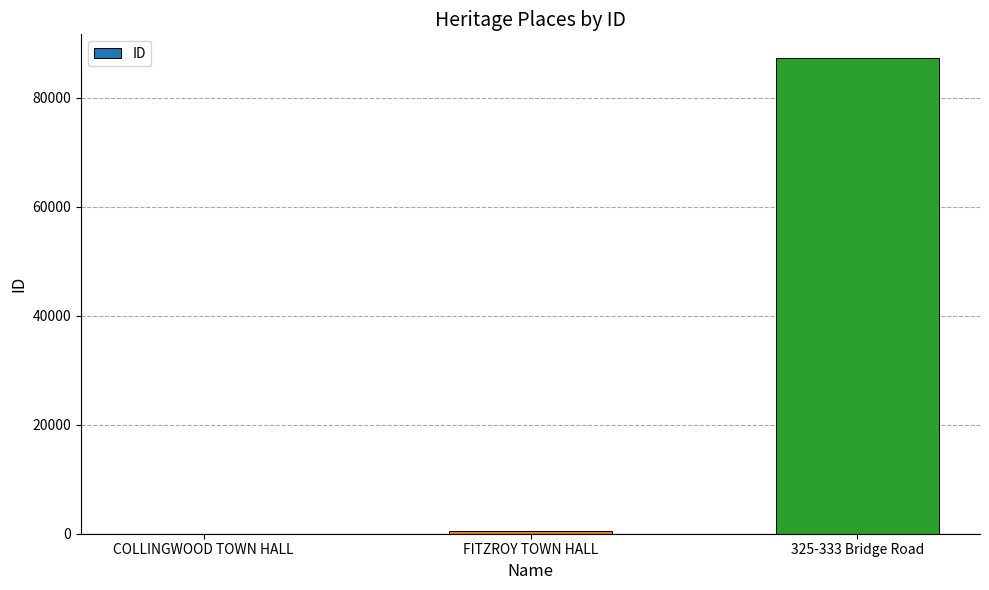

The value at 325-333 Bridge Road is 87310. True or false?

True